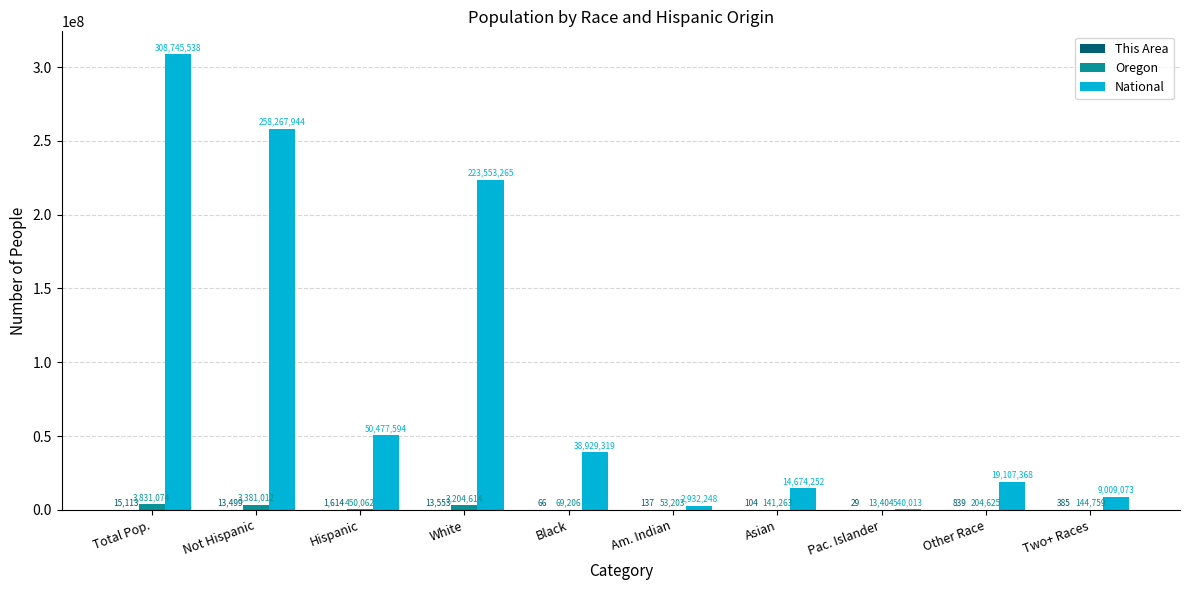

At which label is Oregon closest to 1922239?

White